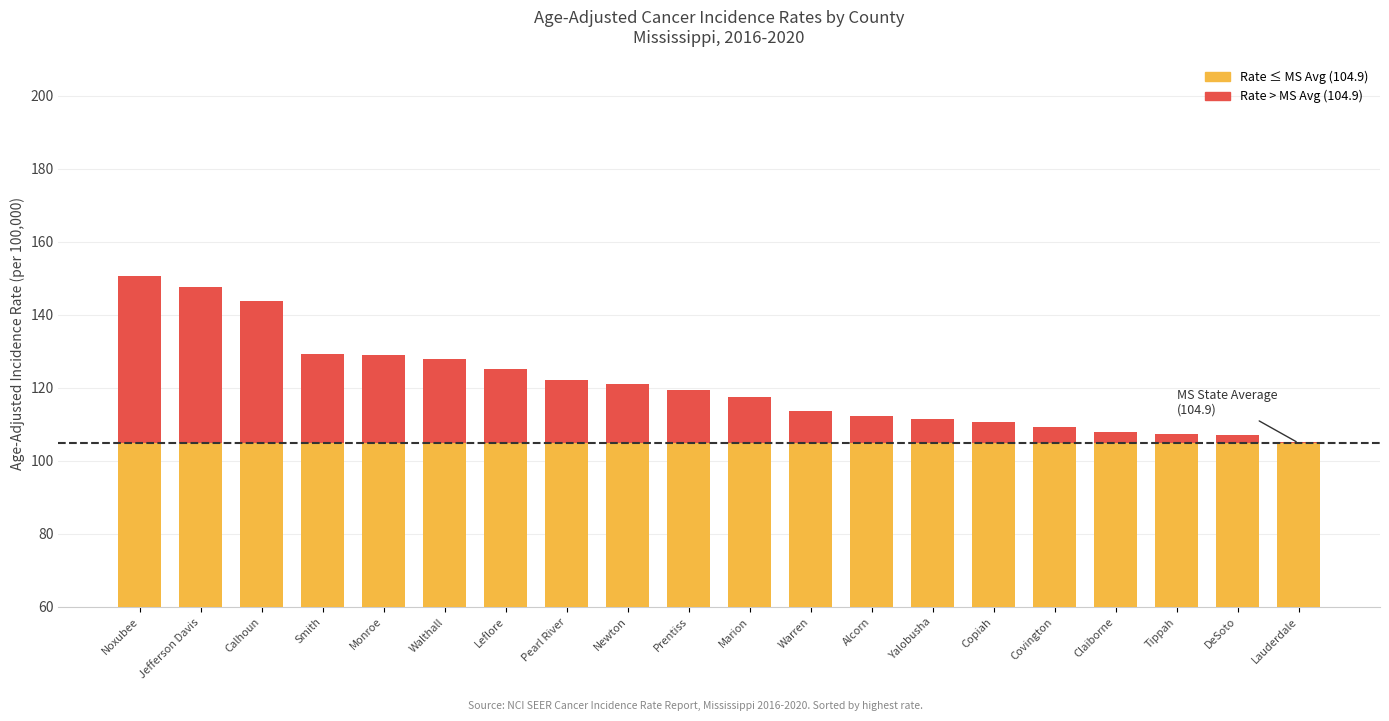

How many series are shown in this chart?

2